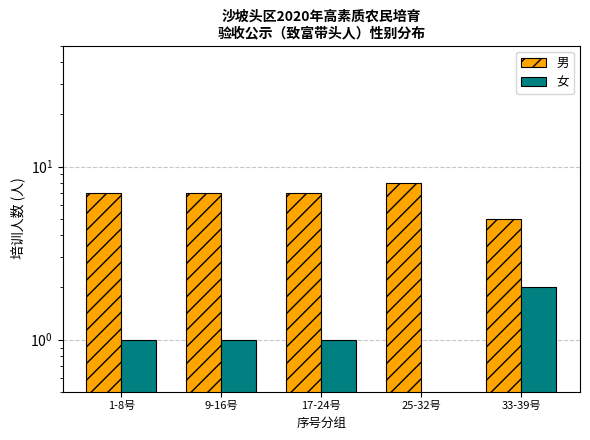

What is the sum of all 男 values?

34